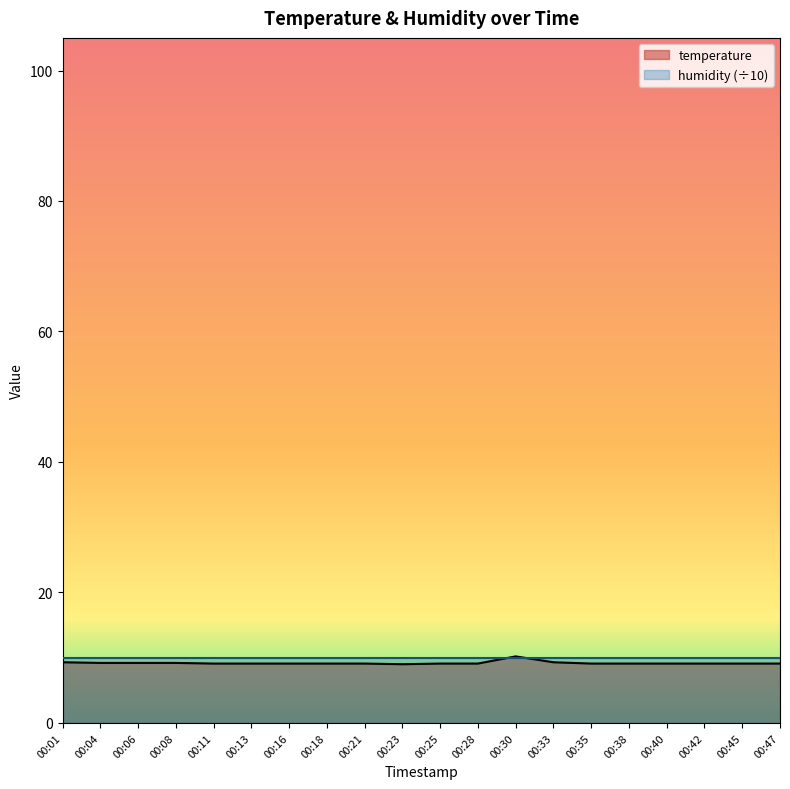

Is it true that the value at 00:30 is 6.5?

False